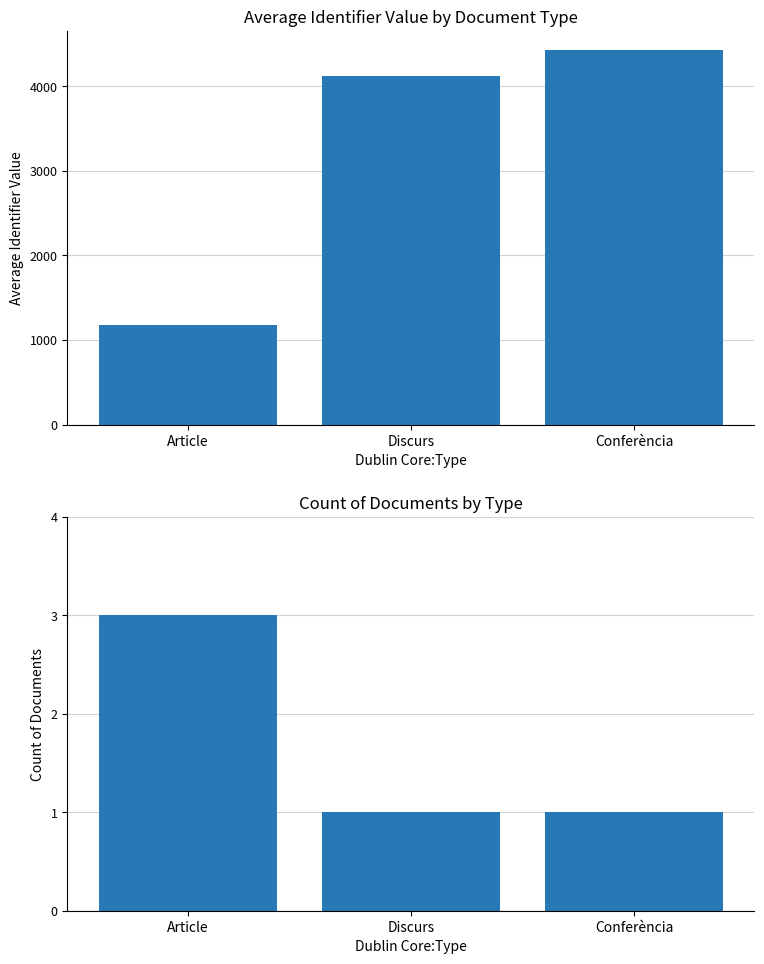

Which series has the largest range (max minus min)?

Average Identifier Value